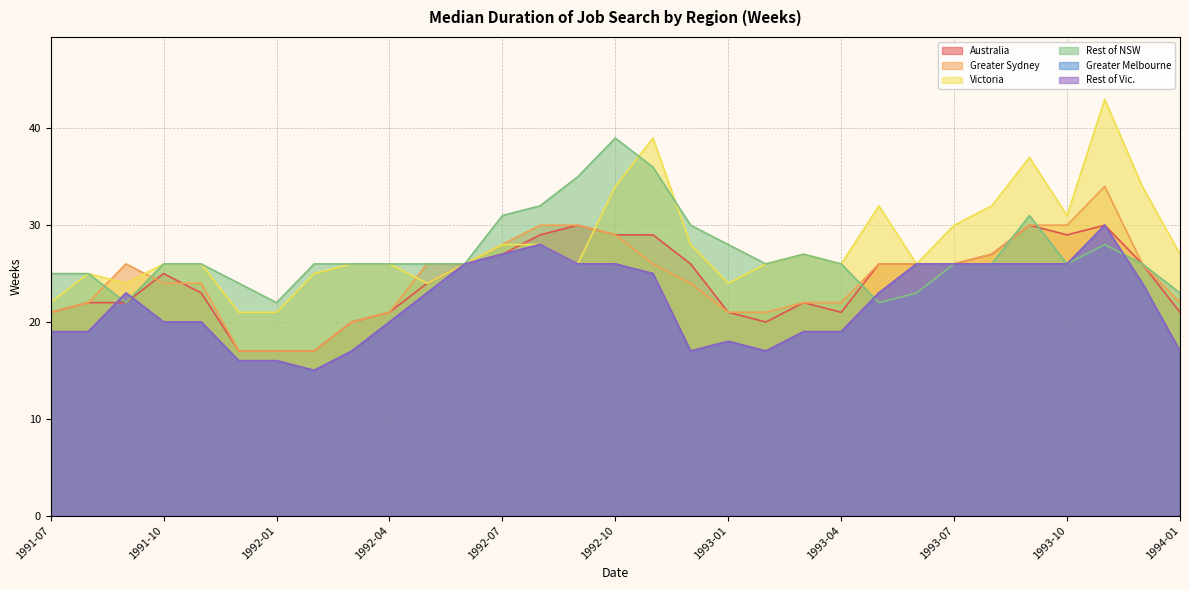

What is the difference between the highest and lowest values at 1991-09?

4